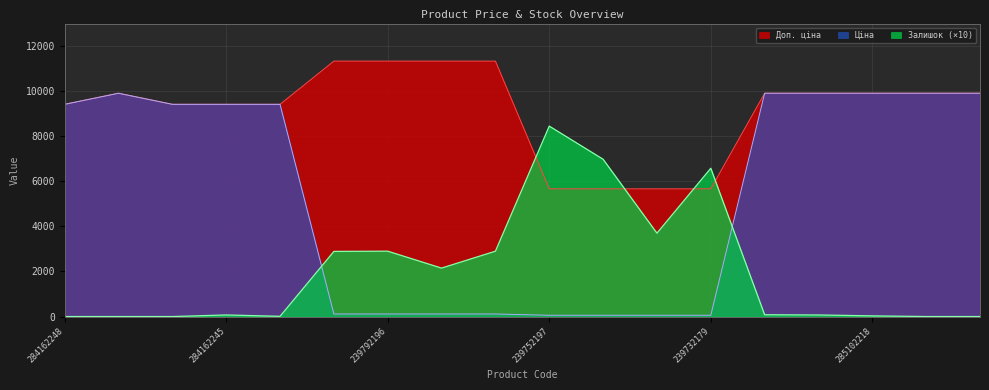

At which label does Ціна reach its minimum?

239752197